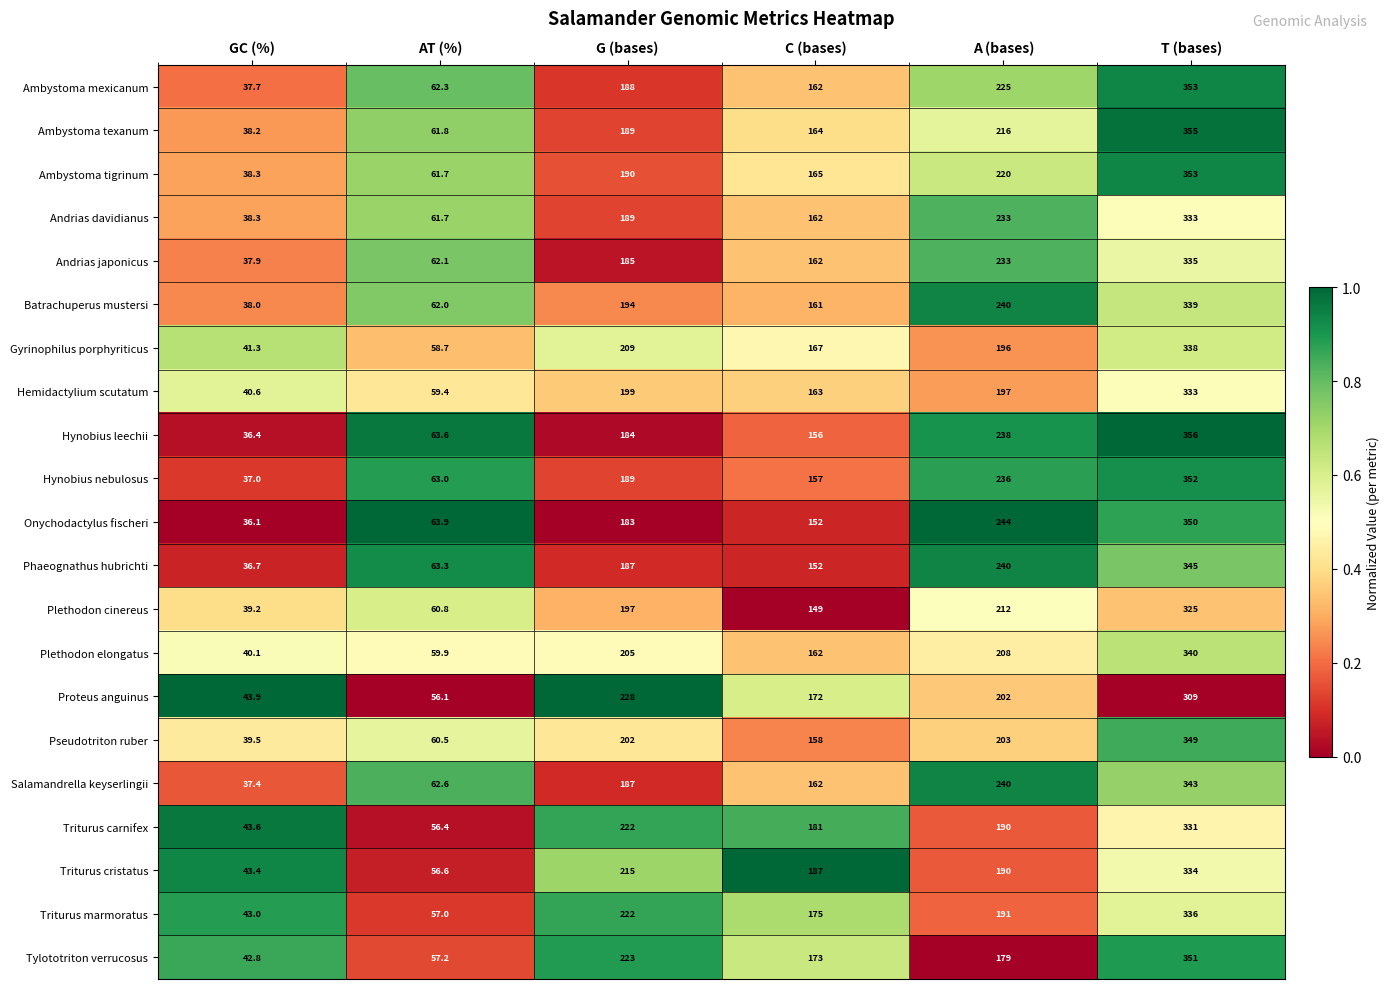

True or false: Ambystoma mexicanum has a value of 62.3 at AT (%).

True